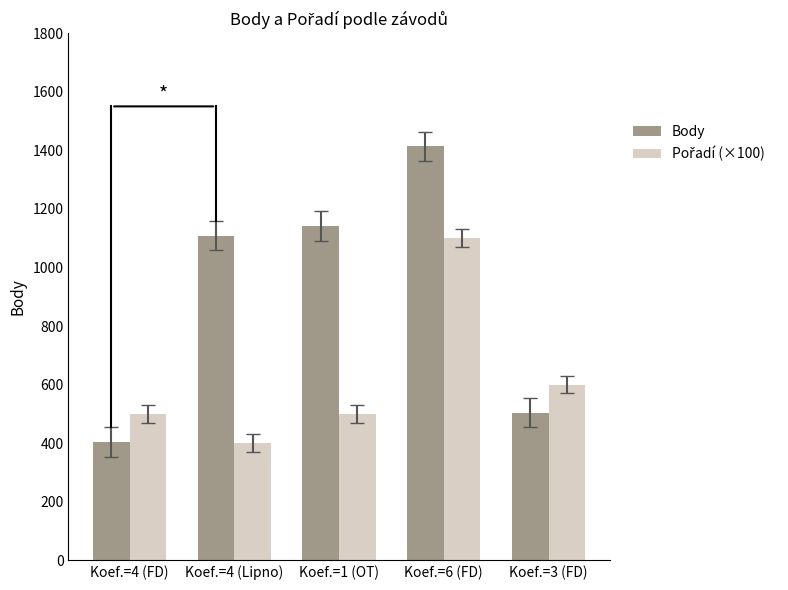

What position from the right is Koef.=1 (OT)?

3